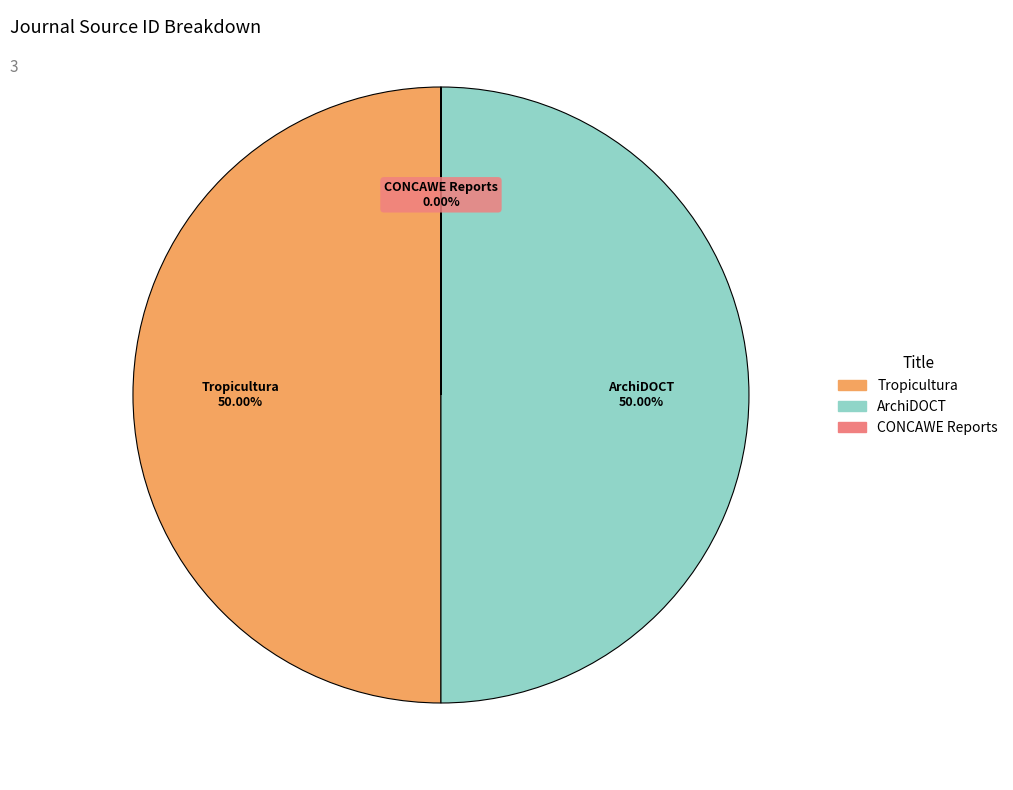

Approximately how many times larger is the value at Tropicultura compared to ArchiDOCT?

1.0